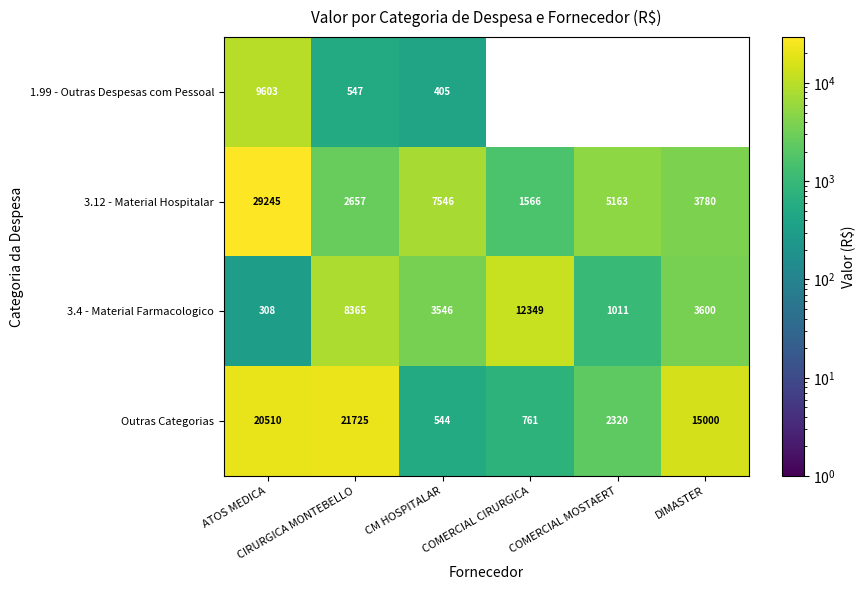

Which series has the largest range (max minus min)?

3.12 - Material Hospitalar